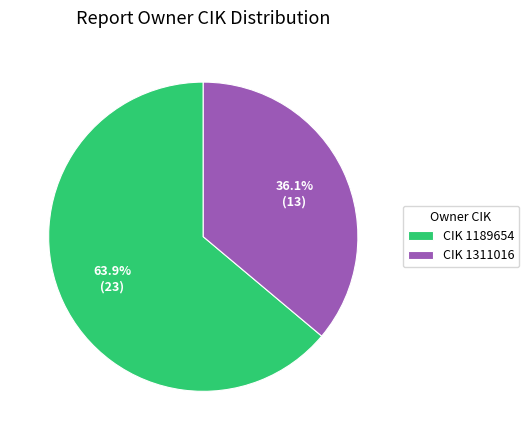

Which category has the smallest portion of the pie?

CIK 1311016